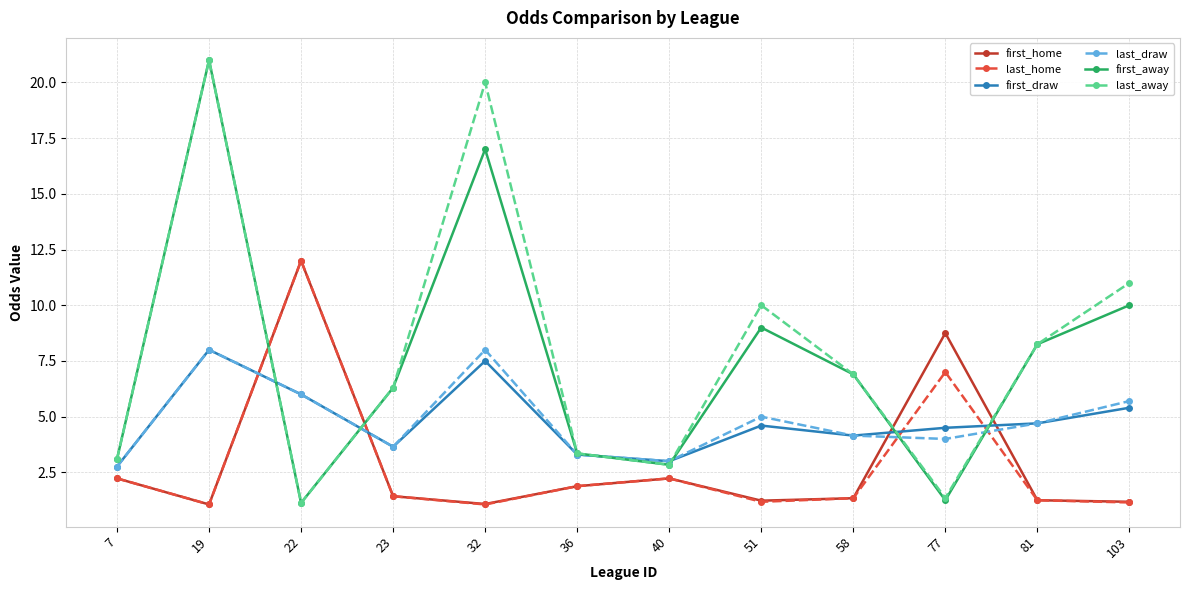

True or false: first_home and last_draw intersect in this chart.

True